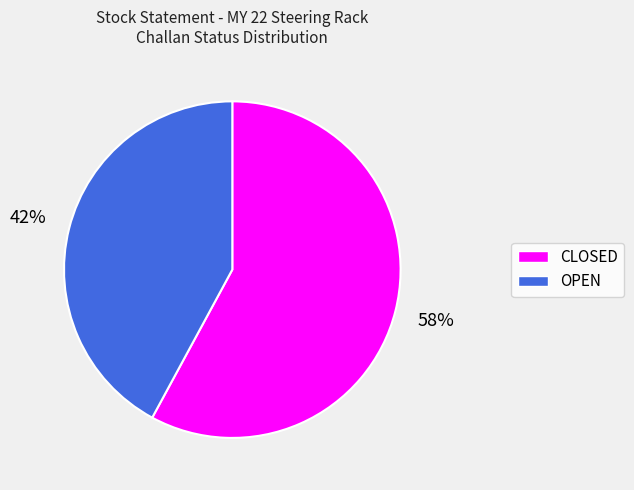

How many segments does this pie chart have?

2